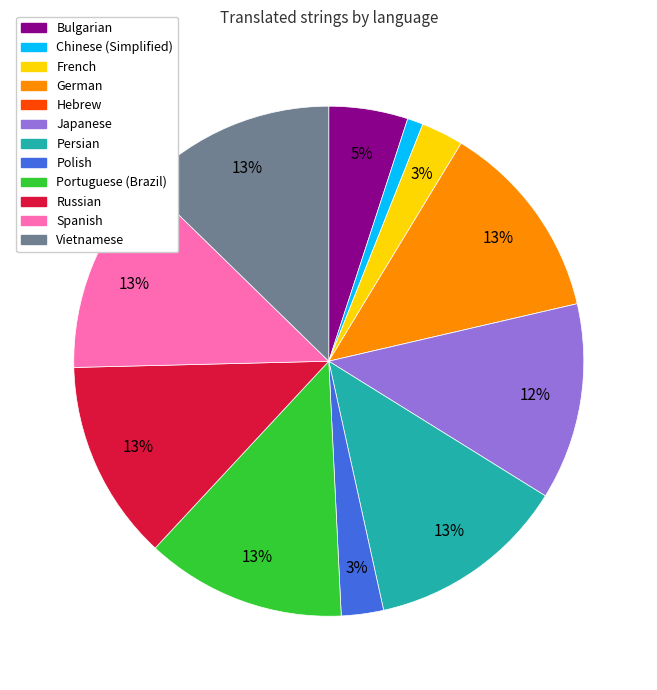

To the nearest percent, what is the difference between the French and Portuguese (Brazil) slice percentages?

10%